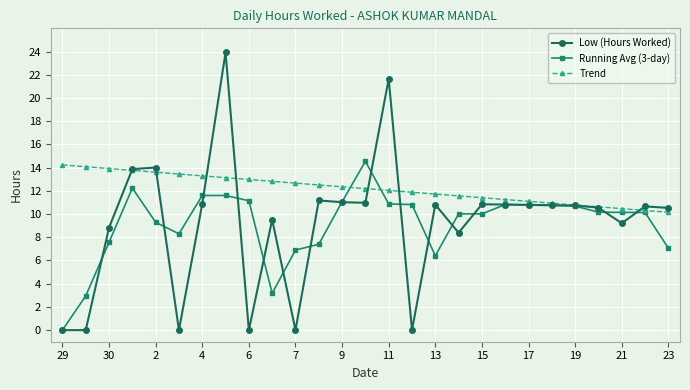

Does the chart display data point markers on the line(s)?

Yes